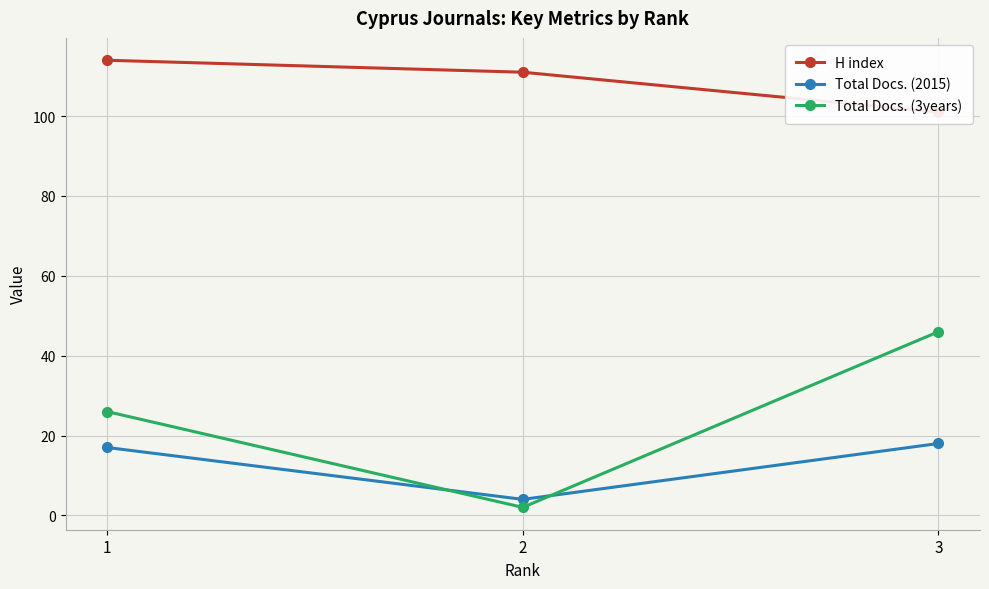

What is the sum of all H index values?

326